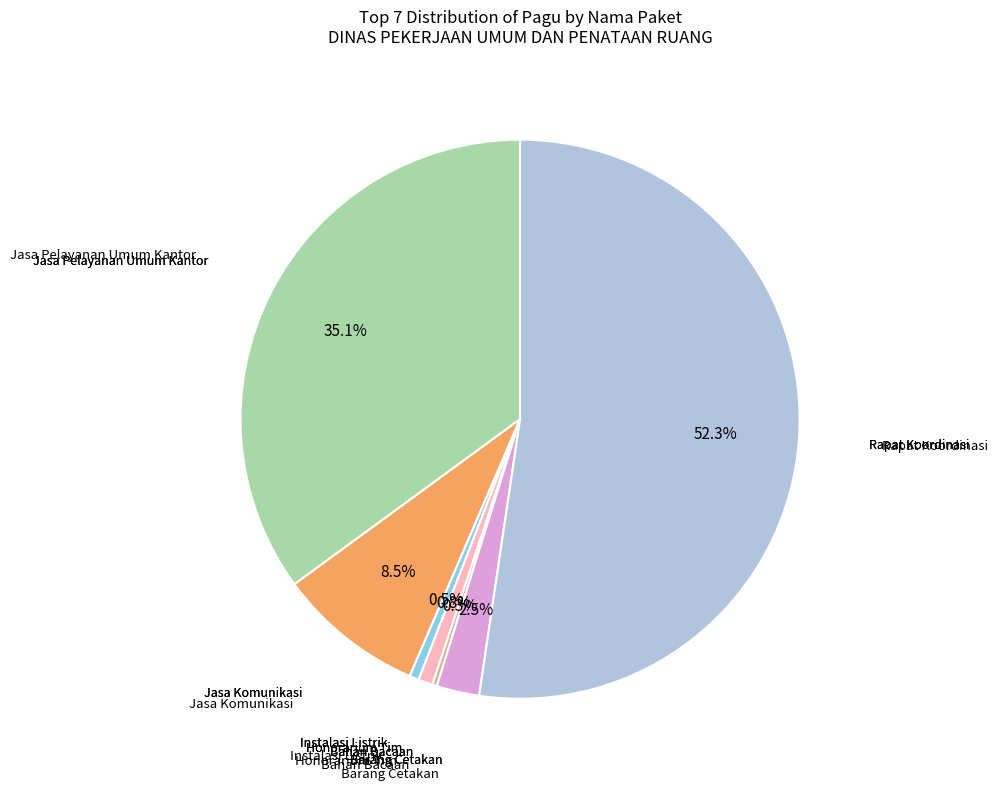

Which slice is the largest?

Rapat Koordinasi